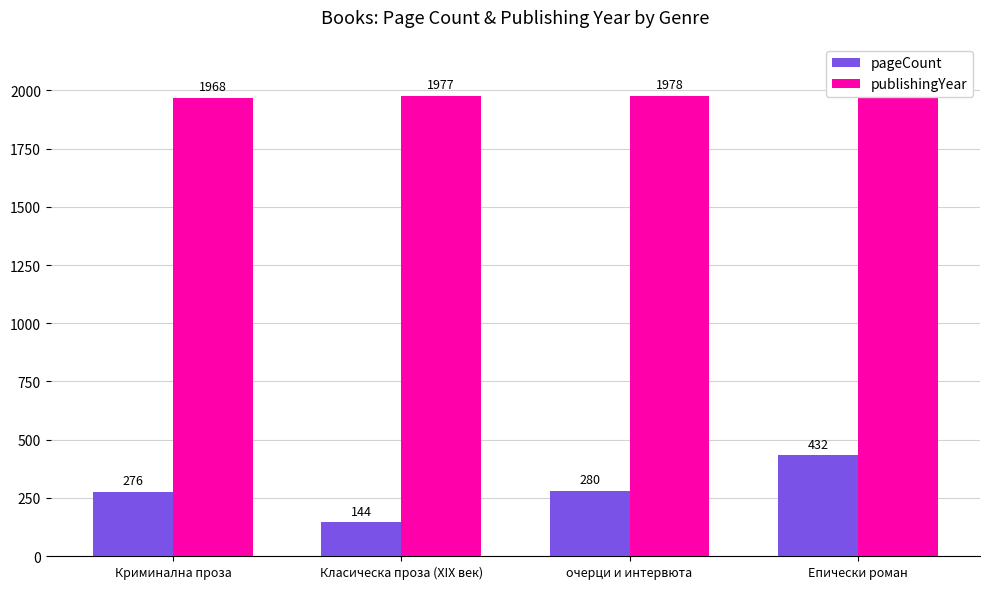

What is the sum of all publishingYear values?

7904